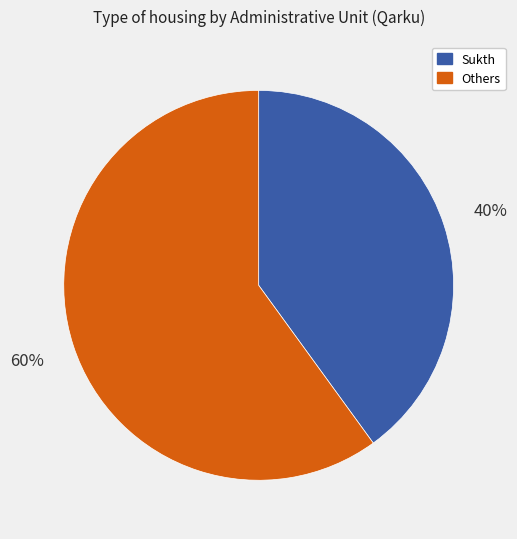

Is the sum of Sukth and Others greater than half?

Yes